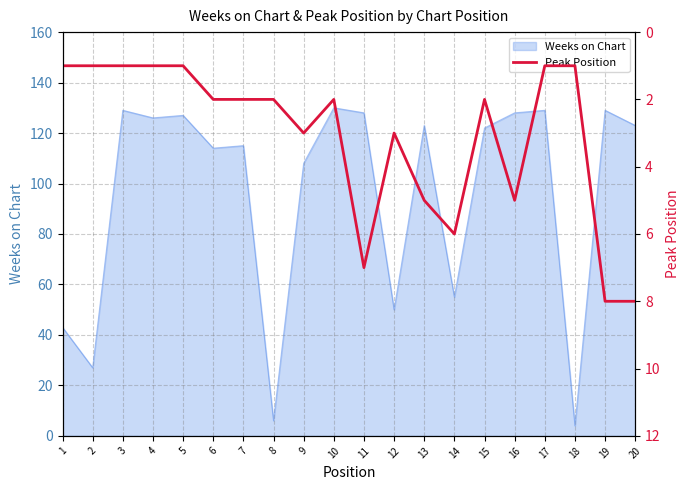

Reading left to right, list all the values displayed in this chart.

1	1	1	1	1	2	2	2	3	2	7	3	5	6	2	5	1	1	8	8